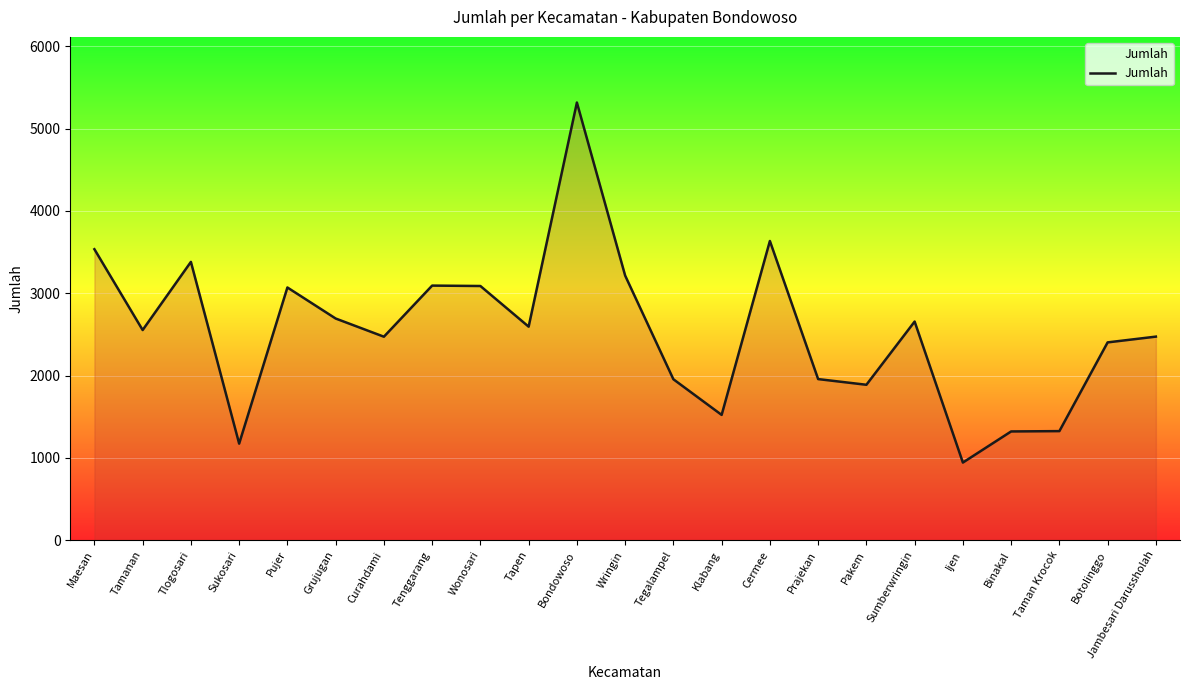

How many lines are shown in the chart?

1